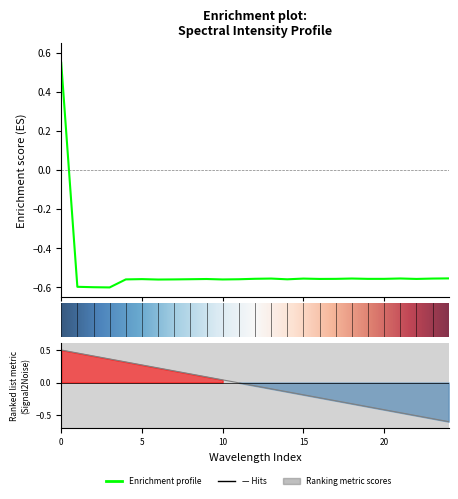

Does the chart have visible grid lines?

No